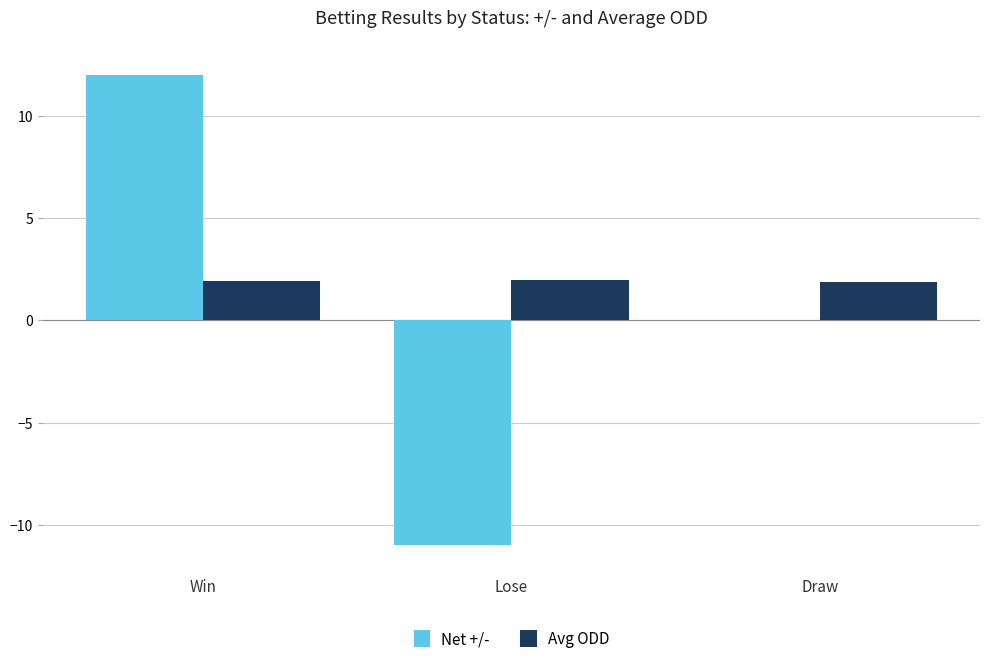

How many series are shown in this chart?

2